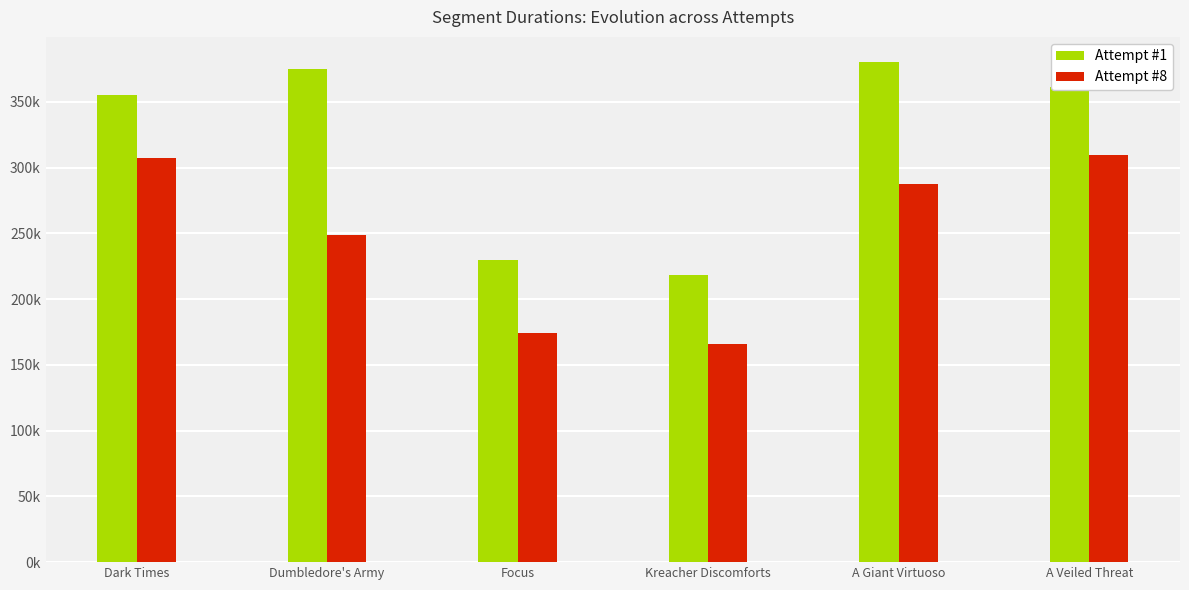

Does the chart contain any negative values?

No